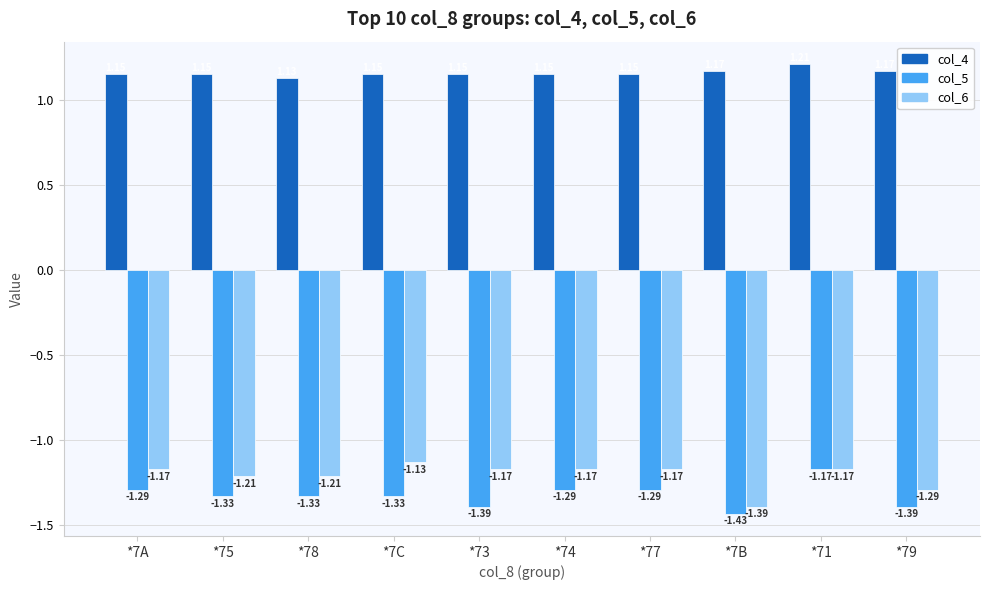

At *7A, list the series in order from smallest to largest.

col_5, col_6, col_4